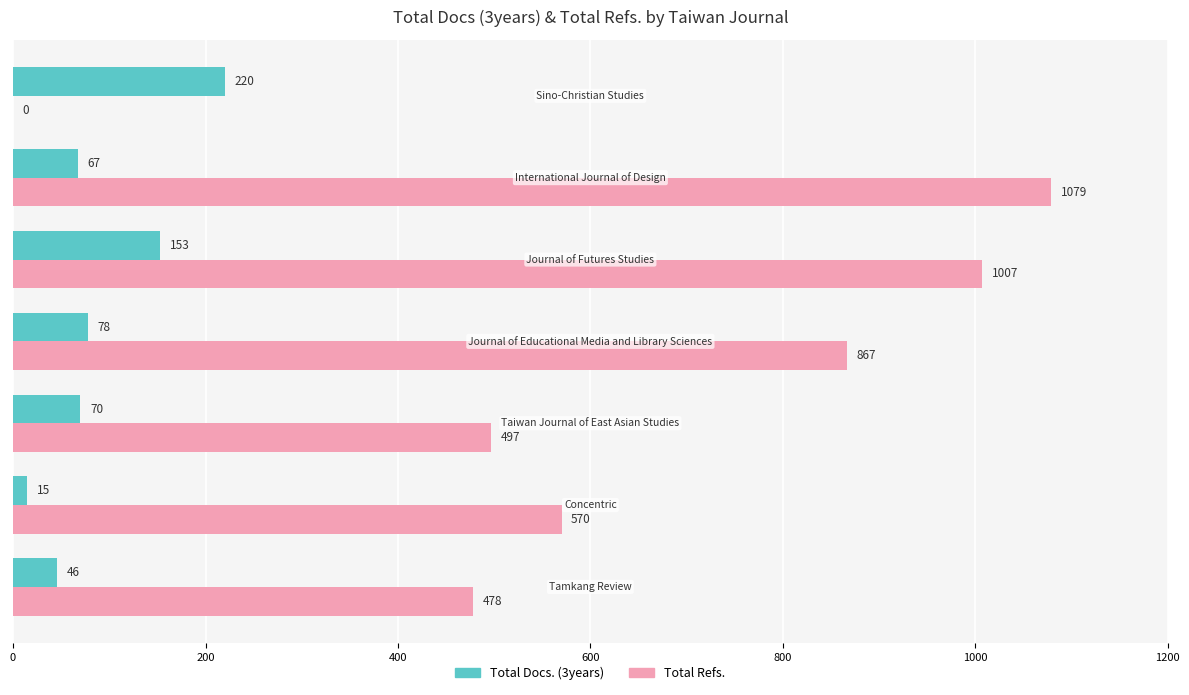

What is the maximum value for Total Refs.?

1079